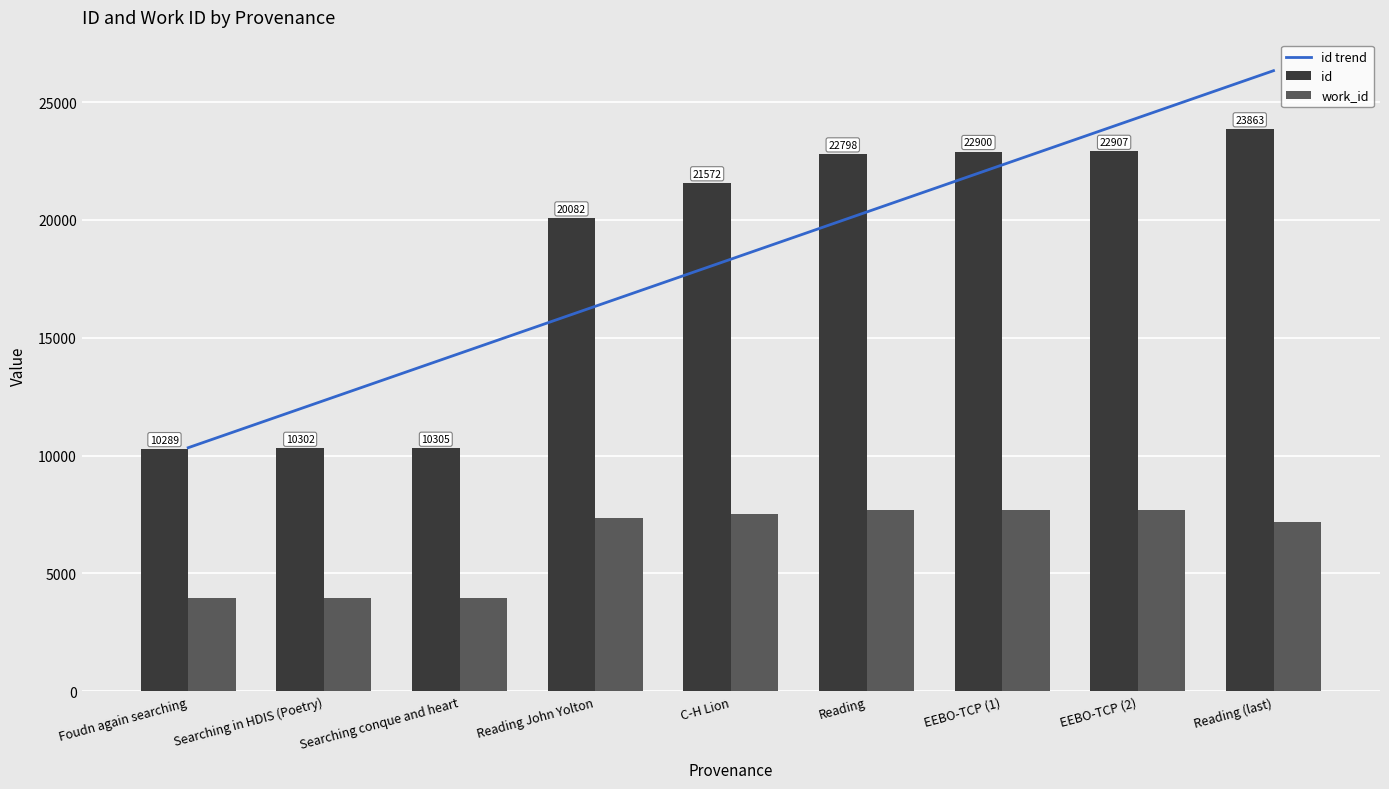

At which category is the sum across all series the highest?

Reading (last)